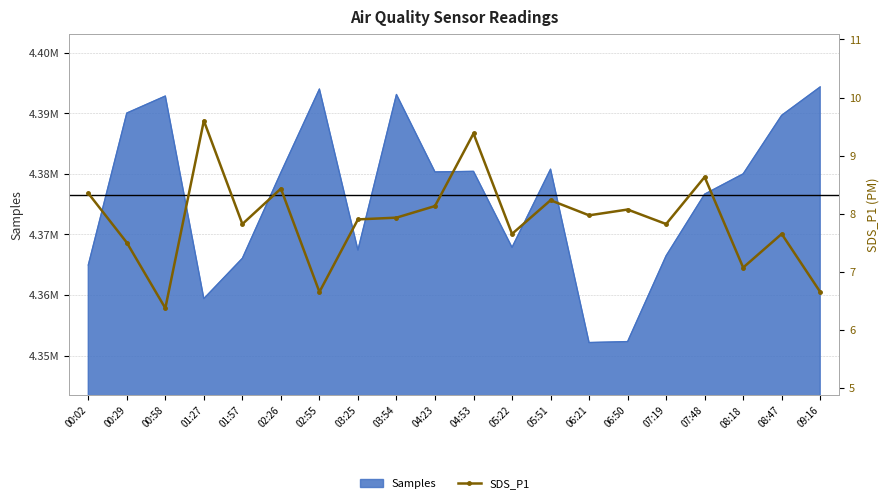

How many data points does each series have?

20